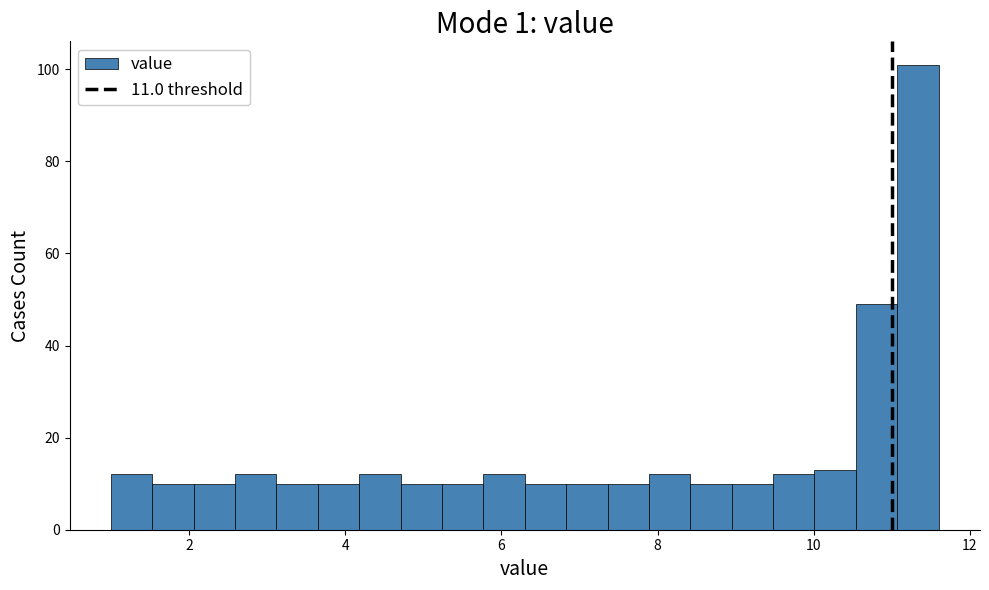

Around what value on the x-axis is the tallest bar? Give the approximate position of its centre, as read against the axis.

11.4